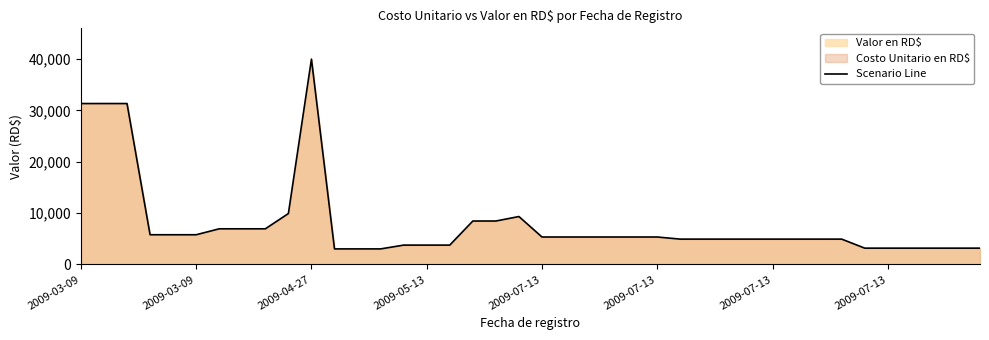

What is the average value?

7984.1